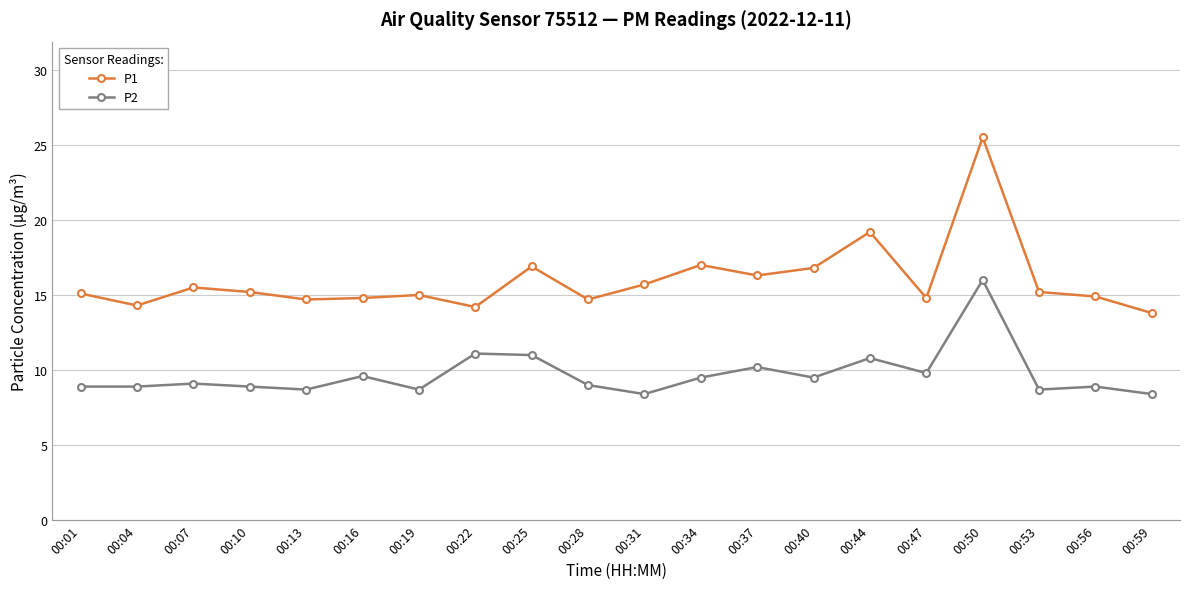

True or false: P2 and P1 intersect in this chart.

False